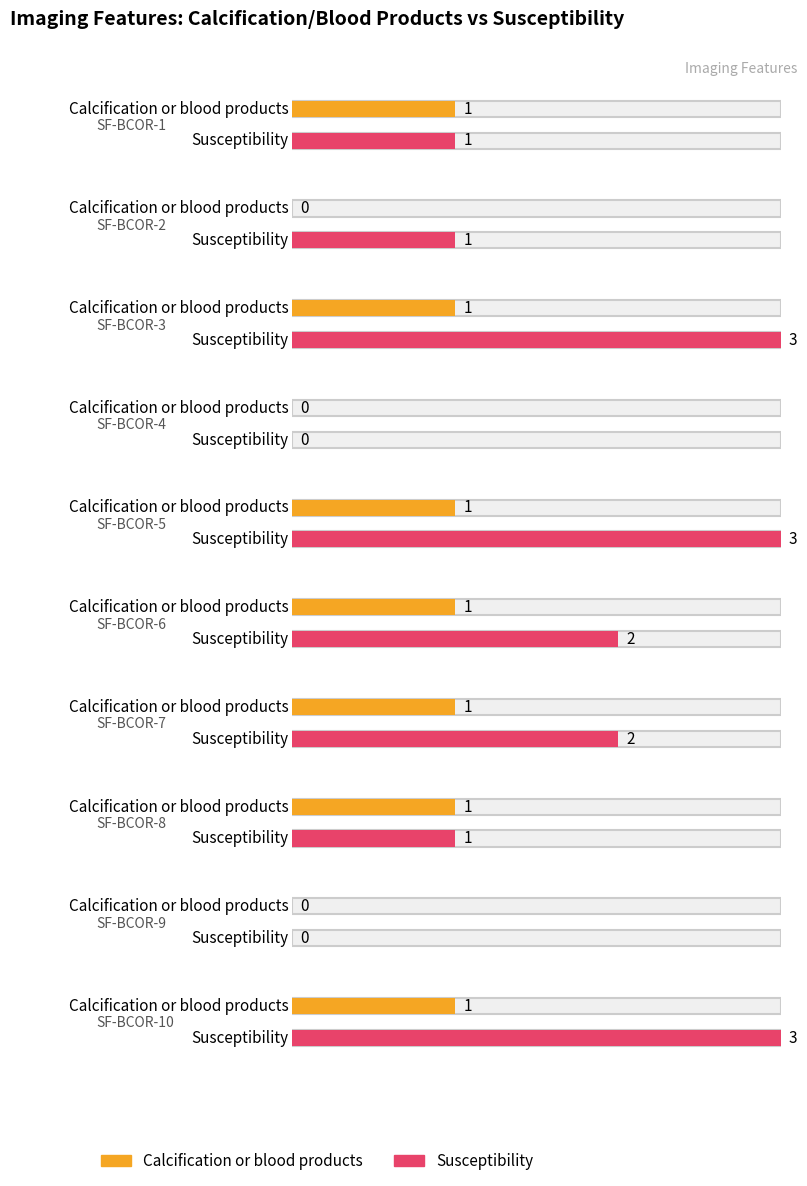

Reading left to right, extract all data points from this chart.

Calcification or blood products: SF-BCOR-1=1	SF-BCOR-2=0	SF-BCOR-3=1	SF-BCOR-4=0	SF-BCOR-5=1	SF-BCOR-6=1	SF-BCOR-7=1	SF-BCOR-8=1	SF-BCOR-9=0	SF-BCOR-10=1
Susceptibility: SF-BCOR-1=1	SF-BCOR-2=1	SF-BCOR-3=3	SF-BCOR-4=0	SF-BCOR-5=3	SF-BCOR-6=2	SF-BCOR-7=2	SF-BCOR-8=1	SF-BCOR-9=0	SF-BCOR-10=3